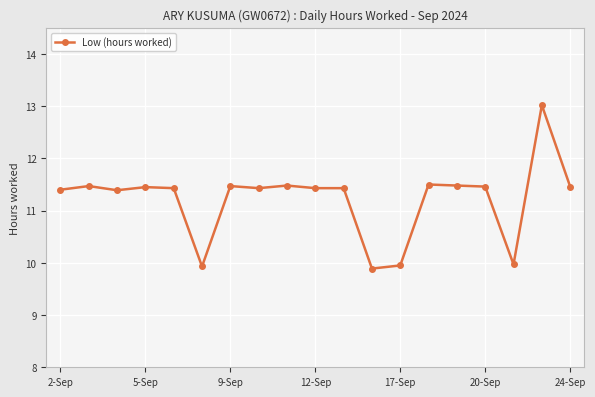

What is the value of the 1st point from the left?

11.4